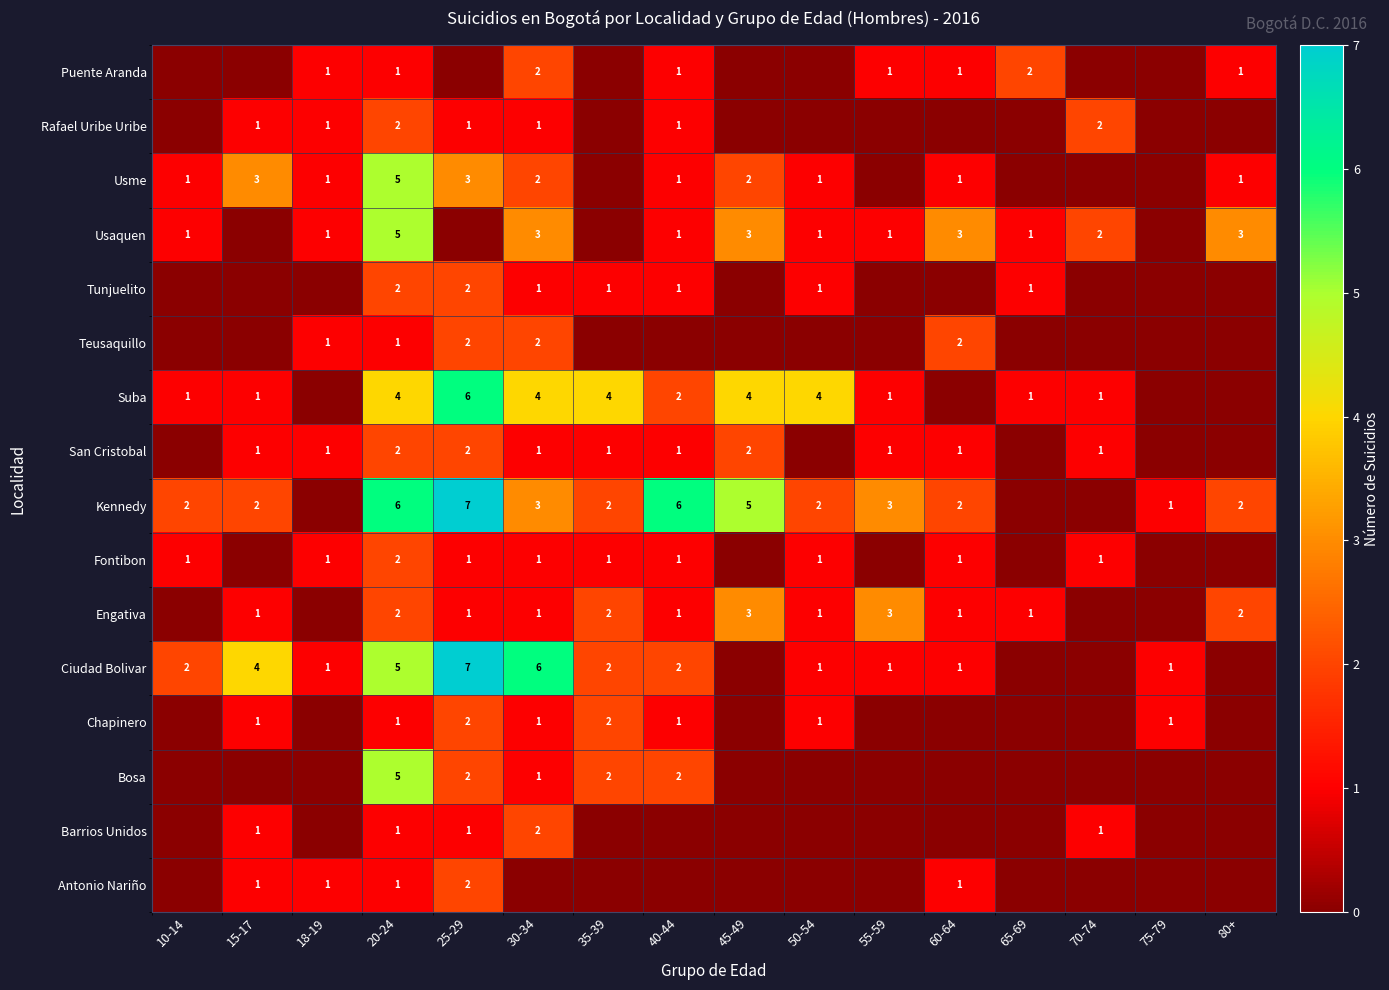

The Kennedy series shows 1 at 35-39. True or false?

False